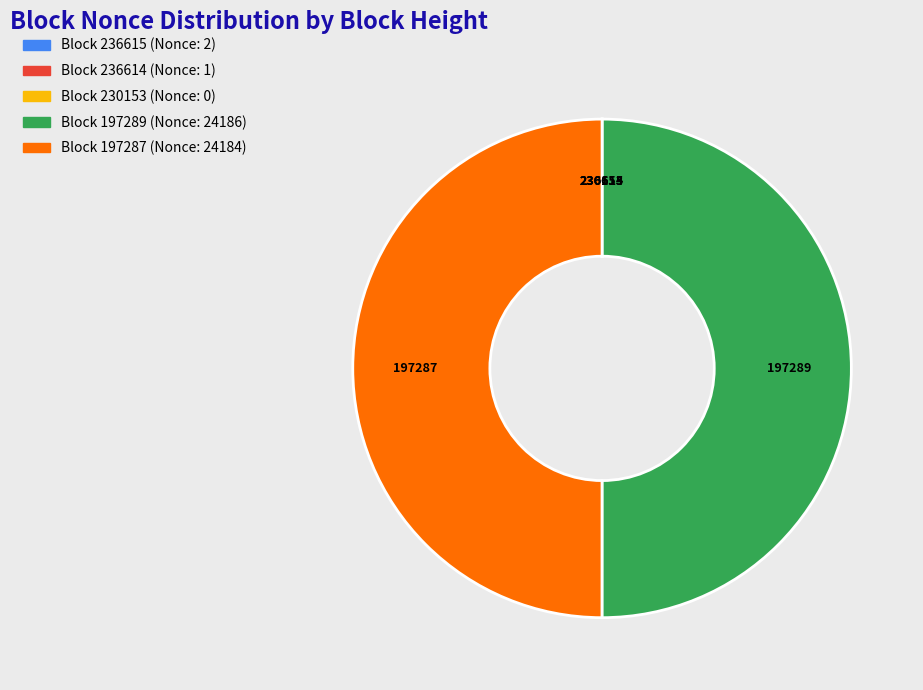

To the nearest percent, what percentage of the pie is 197289?

50%